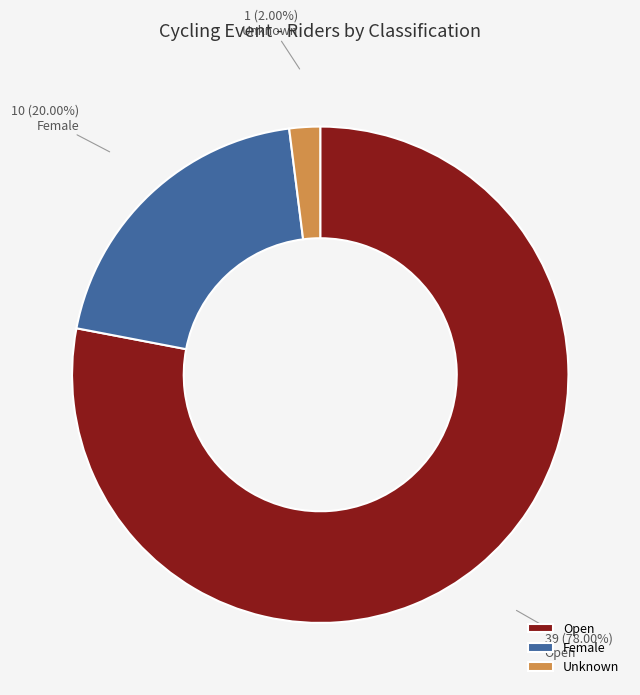

What percentage is the Open slice, to the nearest percent?

78%